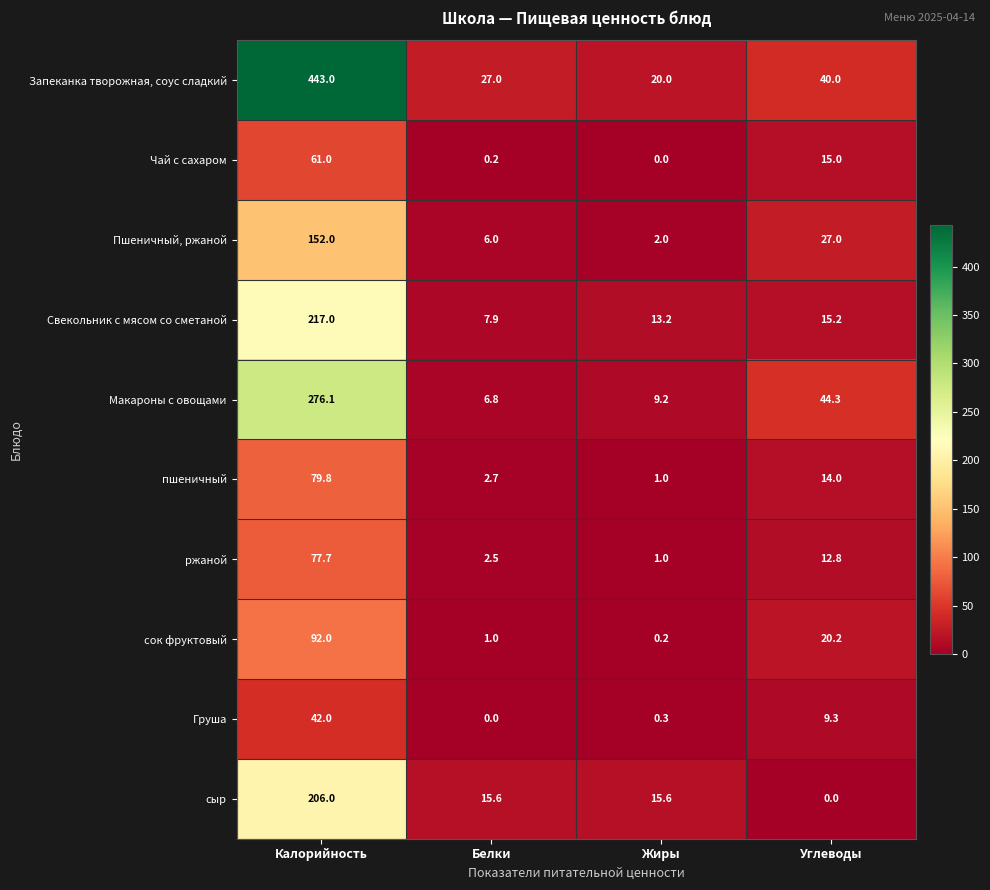

At which category is the sum across all series the highest?

Калорийность